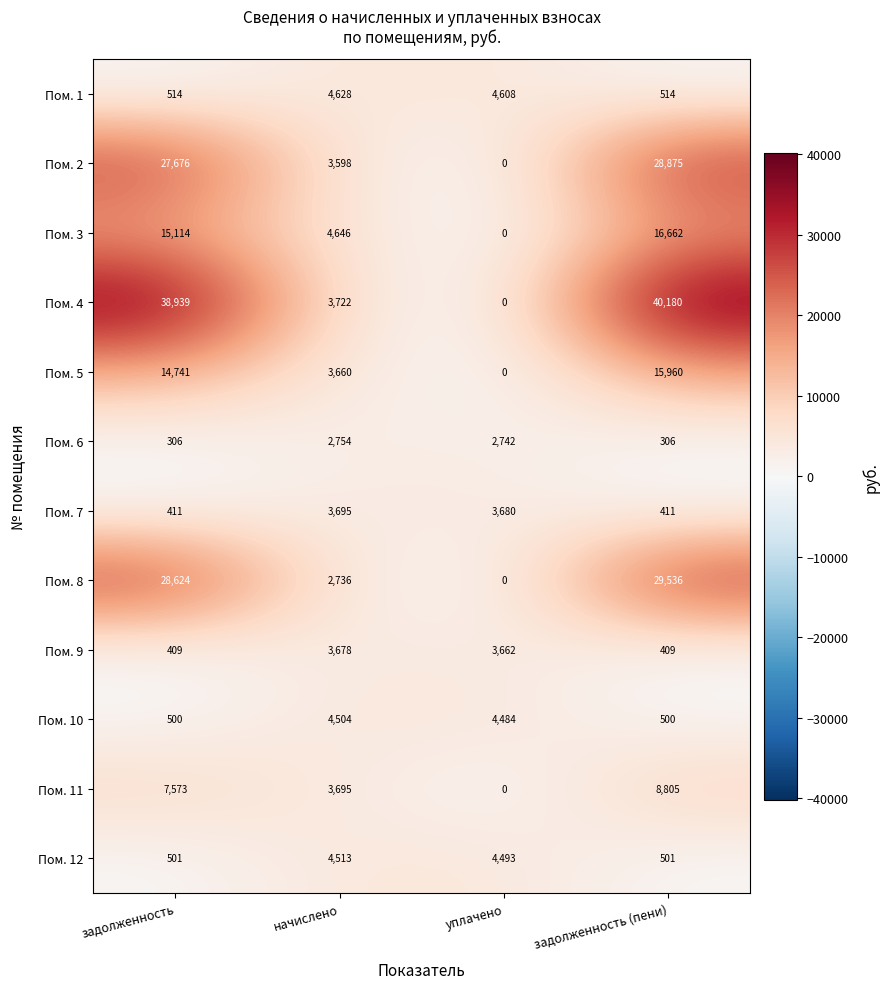

What is the difference between the Пом. 9 values at задолженность (пени) and уплачено?

3253